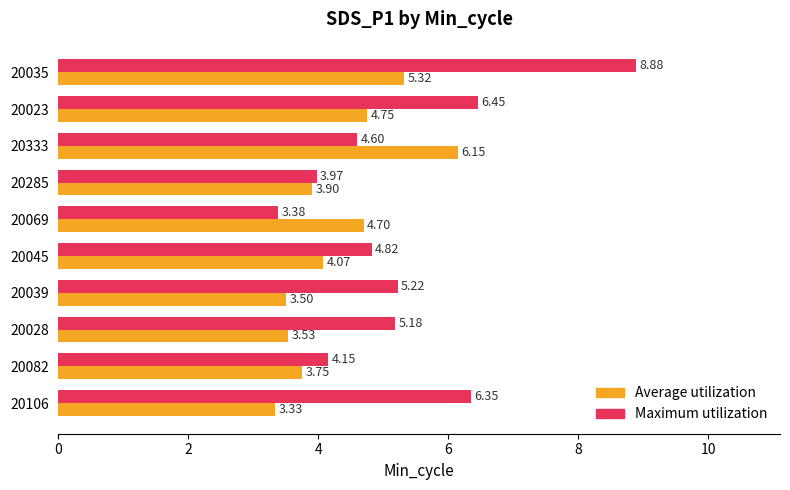

How many series are shown in this chart?

2